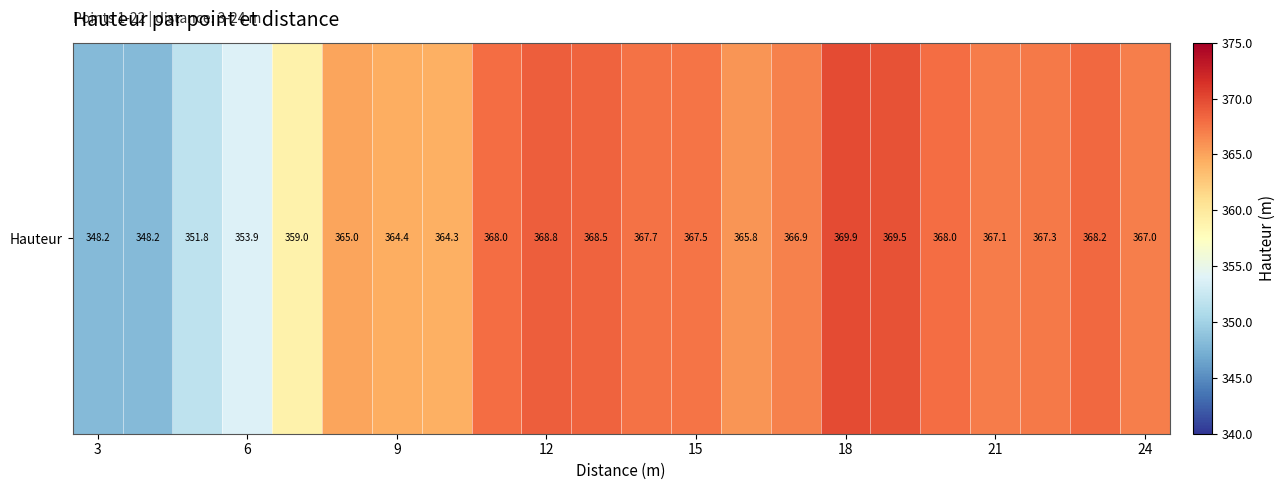

What is the average value?

363.9